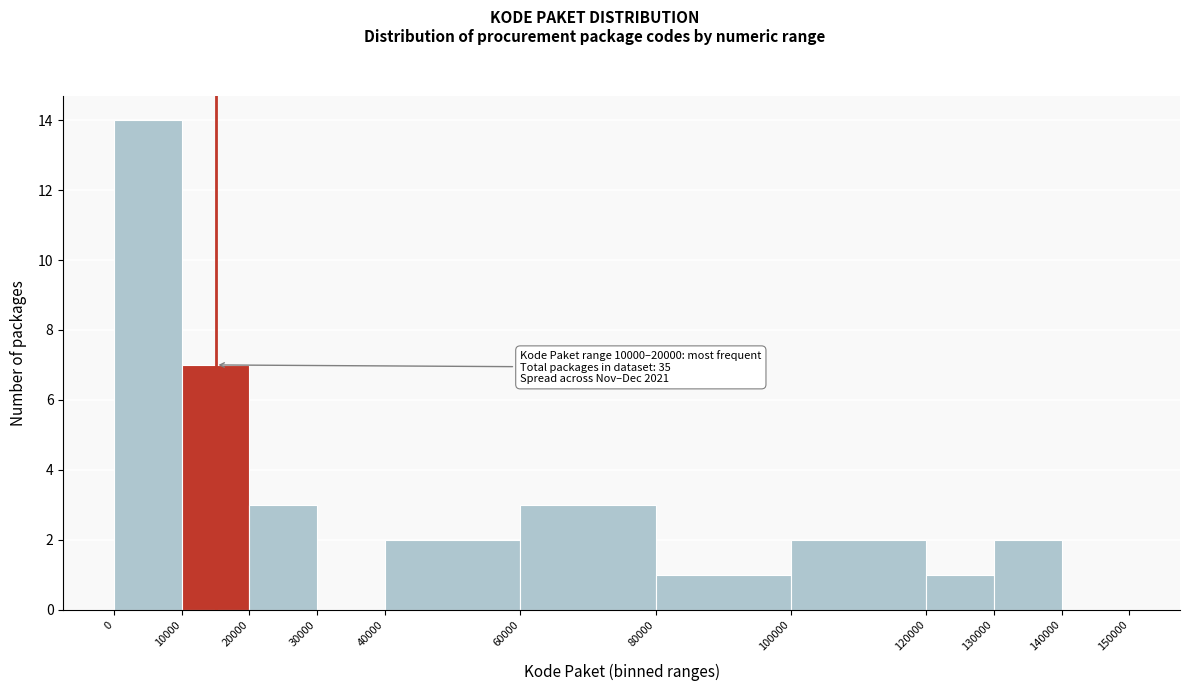

Which range on the x-axis has the tallest bar?

0 to 10000